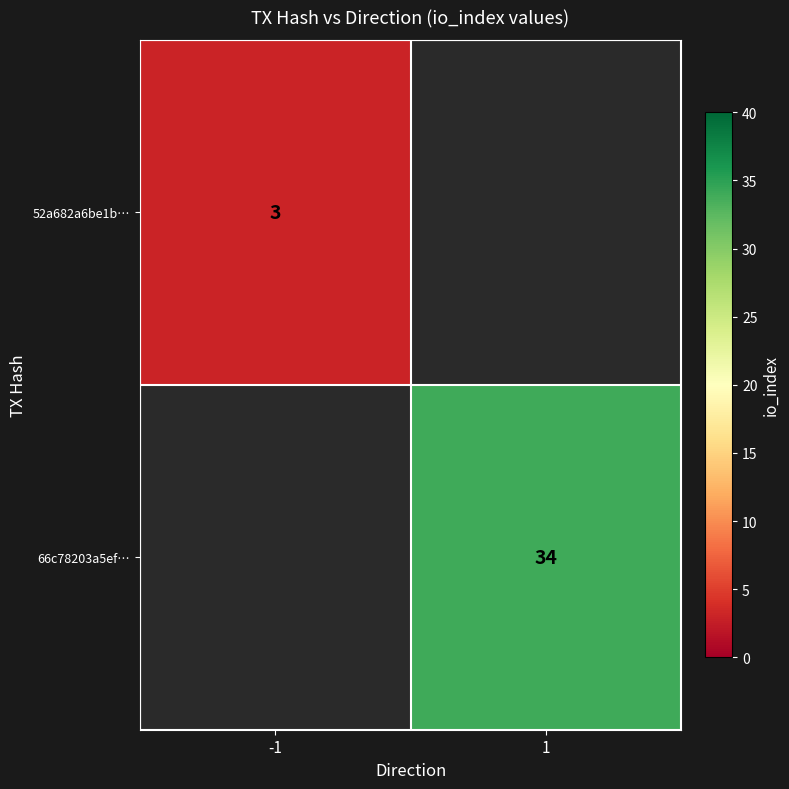

Count the number of categories in the chart.

2